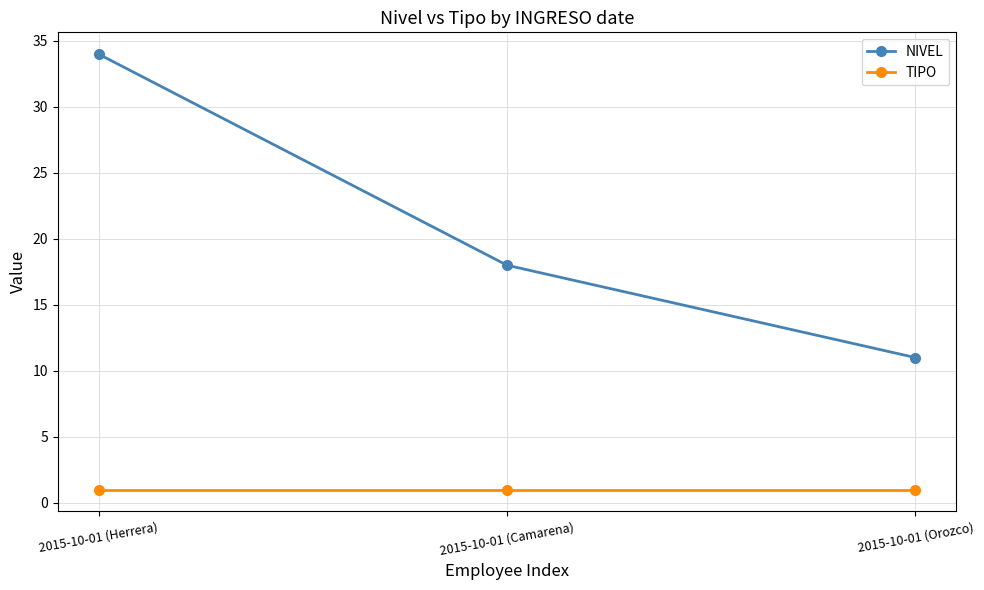

The value of TIPO at 2015-10-01 (Herrera) is 1. True or false?

True